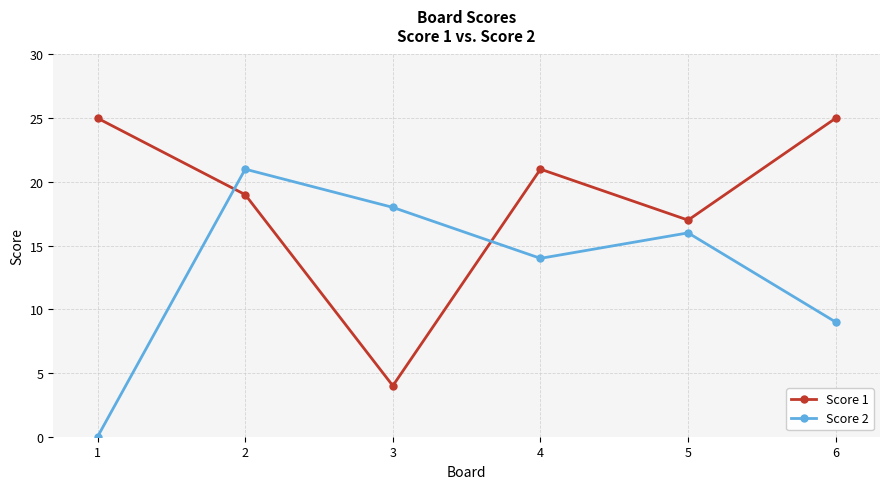

Rank the series by their average value, from highest to lowest.

Score 1, Score 2